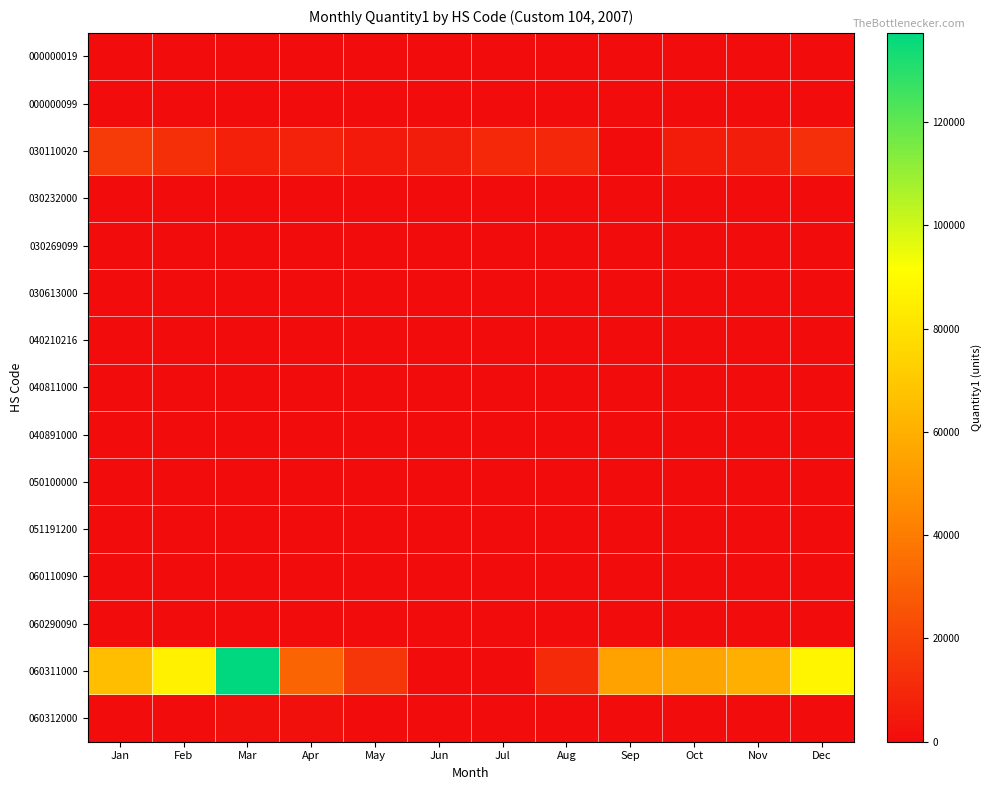

Reading right to left, transcribe all the data shown in this chart.

000000019: Dec=0	Nov=0	Oct=0	Sep=0	Aug=0	Jul=0	Jun=0	May=0	Apr=0	Mar=0	Feb=0	Jan=0
000000099: Dec=0	Nov=0	Oct=0	Sep=0	Aug=0	Jul=0	Jun=0	May=0	Apr=0	Mar=0	Feb=0	Jan=0
030110020: Dec=12576	Nov=6305	Oct=5858	Sep=0	Aug=9866	Jul=9934	Jun=6311	May=5249	Apr=7853	Mar=7464	Feb=13112	Jan=16889
030232000: Dec=0	Nov=0	Oct=0	Sep=0	Aug=0	Jul=0	Jun=0	May=0	Apr=0	Mar=0	Feb=0	Jan=0
030269099: Dec=0	Nov=0	Oct=0	Sep=0	Aug=0	Jul=0	Jun=0	May=0	Apr=0	Mar=0	Feb=0	Jan=0
030613000: Dec=0	Nov=0	Oct=0	Sep=0	Aug=0	Jul=0	Jun=0	May=0	Apr=0	Mar=0	Feb=0	Jan=0
040210216: Dec=0	Nov=0	Oct=0	Sep=0	Aug=0	Jul=0	Jun=0	May=0	Apr=0	Mar=0	Feb=0	Jan=0
040811000: Dec=0	Nov=0	Oct=0	Sep=0	Aug=0	Jul=0	Jun=0	May=0	Apr=0	Mar=0	Feb=0	Jan=0
040891000: Dec=0	Nov=0	Oct=0	Sep=0	Aug=0	Jul=0	Jun=0	May=0	Apr=0	Mar=0	Feb=0	Jan=0
050100000: Dec=0	Nov=0	Oct=0	Sep=0	Aug=0	Jul=0	Jun=0	May=0	Apr=0	Mar=0	Feb=0	Jan=0
051191200: Dec=0	Nov=0	Oct=0	Sep=0	Aug=0	Jul=0	Jun=0	May=0	Apr=0	Mar=0	Feb=0	Jan=0
060110090: Dec=0	Nov=0	Oct=0	Sep=0	Aug=0	Jul=0	Jun=0	May=0	Apr=0	Mar=0	Feb=0	Jan=0
060290090: Dec=0	Nov=0	Oct=0	Sep=0	Aug=0	Jul=0	Jun=0	May=0	Apr=0	Mar=0	Feb=0	Jan=0
060311000: Dec=87709	Nov=59878	Oct=55935	Sep=54903	Aug=10829	Jul=0	Jun=455	May=15212	Apr=31597	Mar=137302	Feb=85977	Jan=66062
060312000: Dec=0	Nov=0	Oct=0	Sep=0	Aug=0	Jul=0	Jun=0	May=0	Apr=1364	Mar=1371	Feb=524	Jan=0